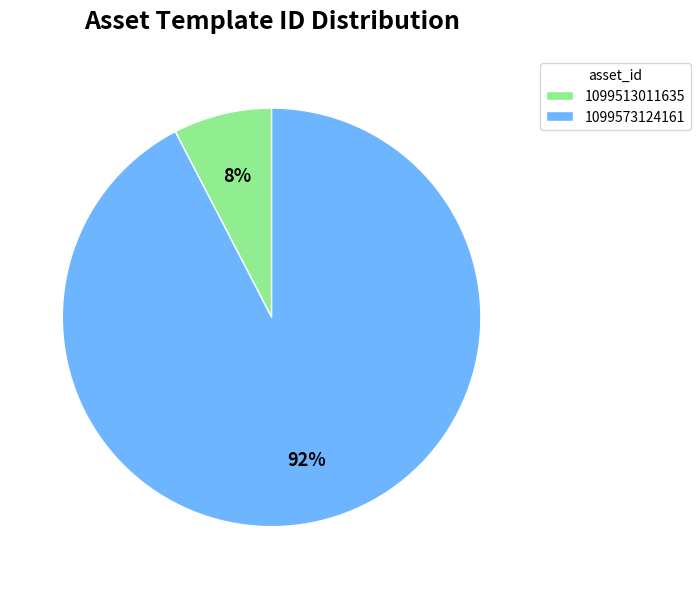

Rank the categories by value from lowest to highest.

1099513011635, 1099573124161